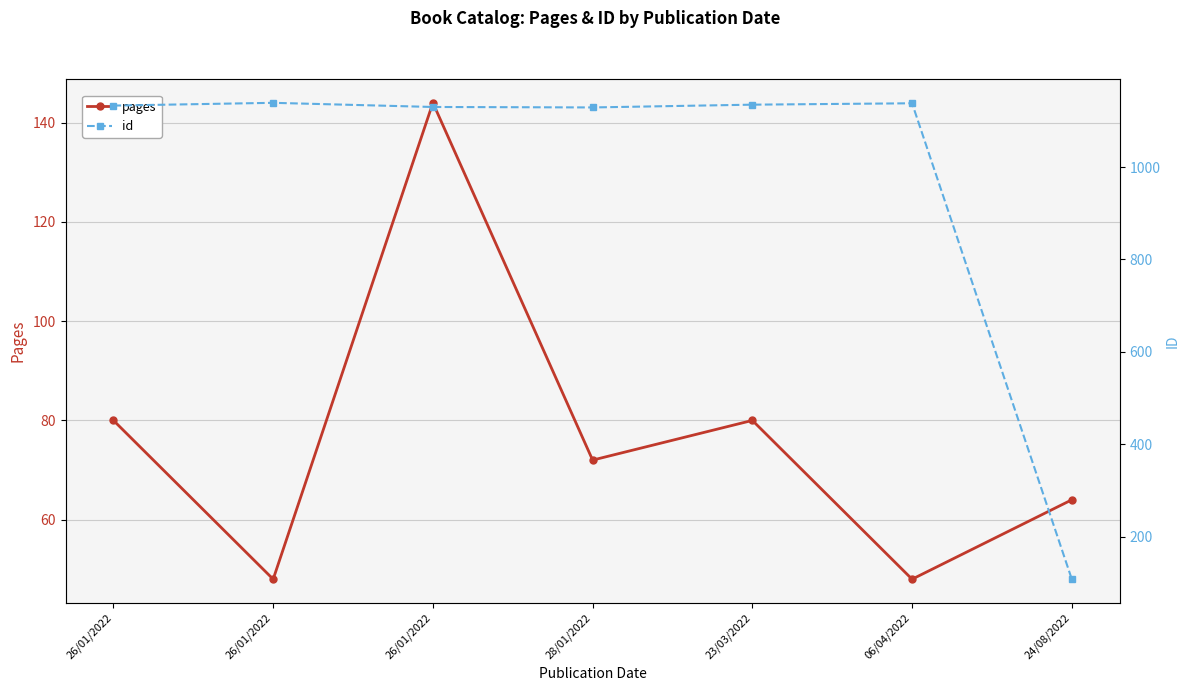

What is the difference between the pages values at 26/01/2022 and 24/08/2022?

16